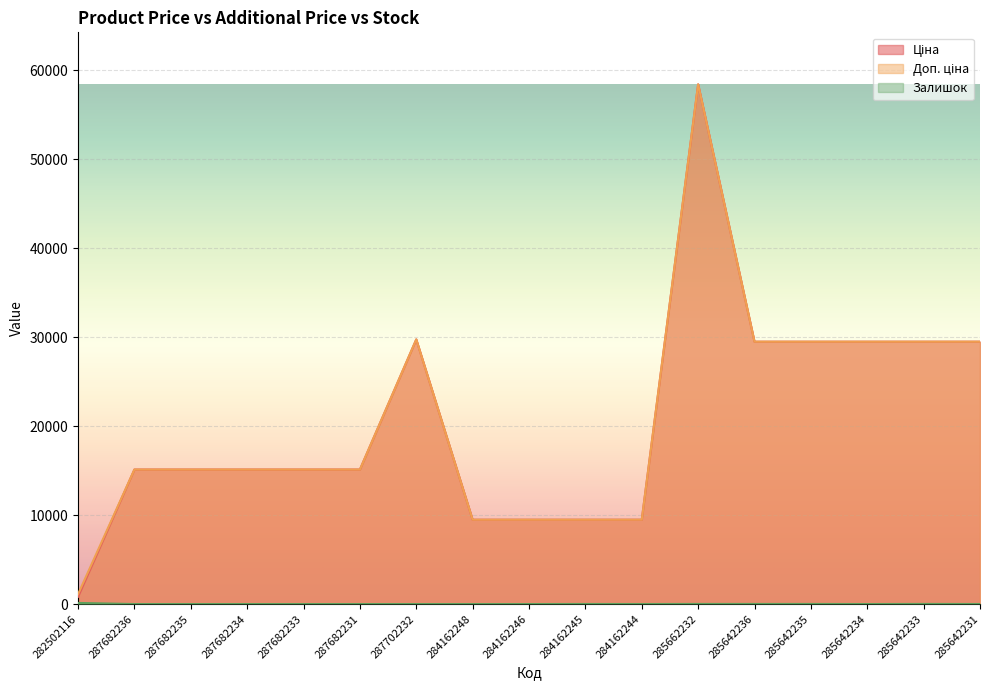

What is the maximum value for Доп. ціна?

58426.5